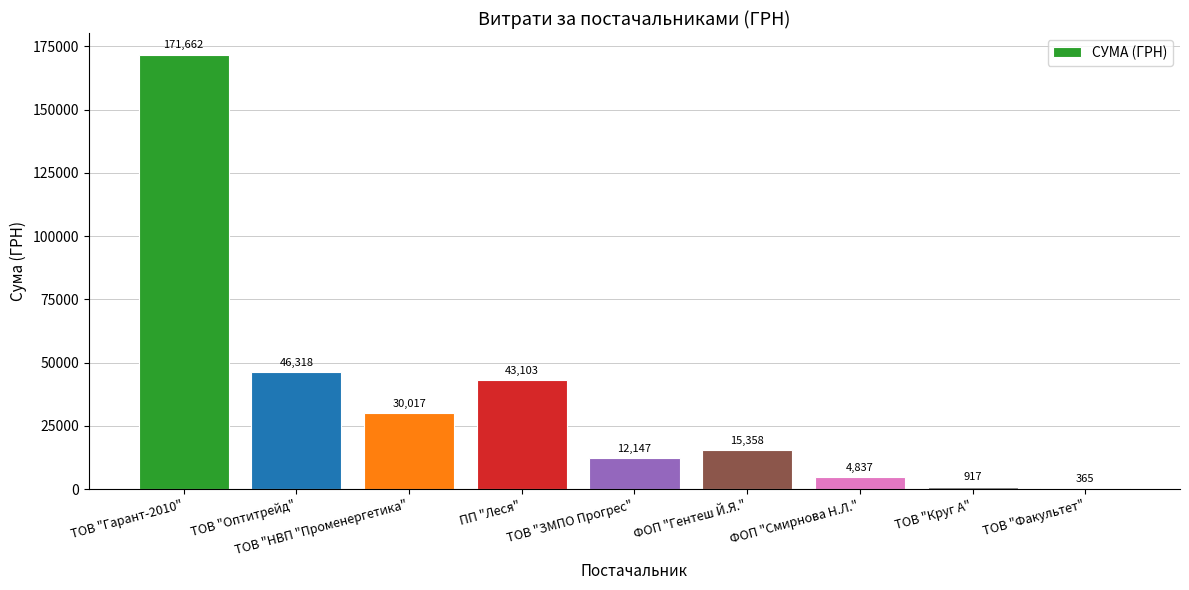

What is the change in value from ТОВ "Гарант-2010" to ТОВ "НВП "Променергетика"?

-141645.0